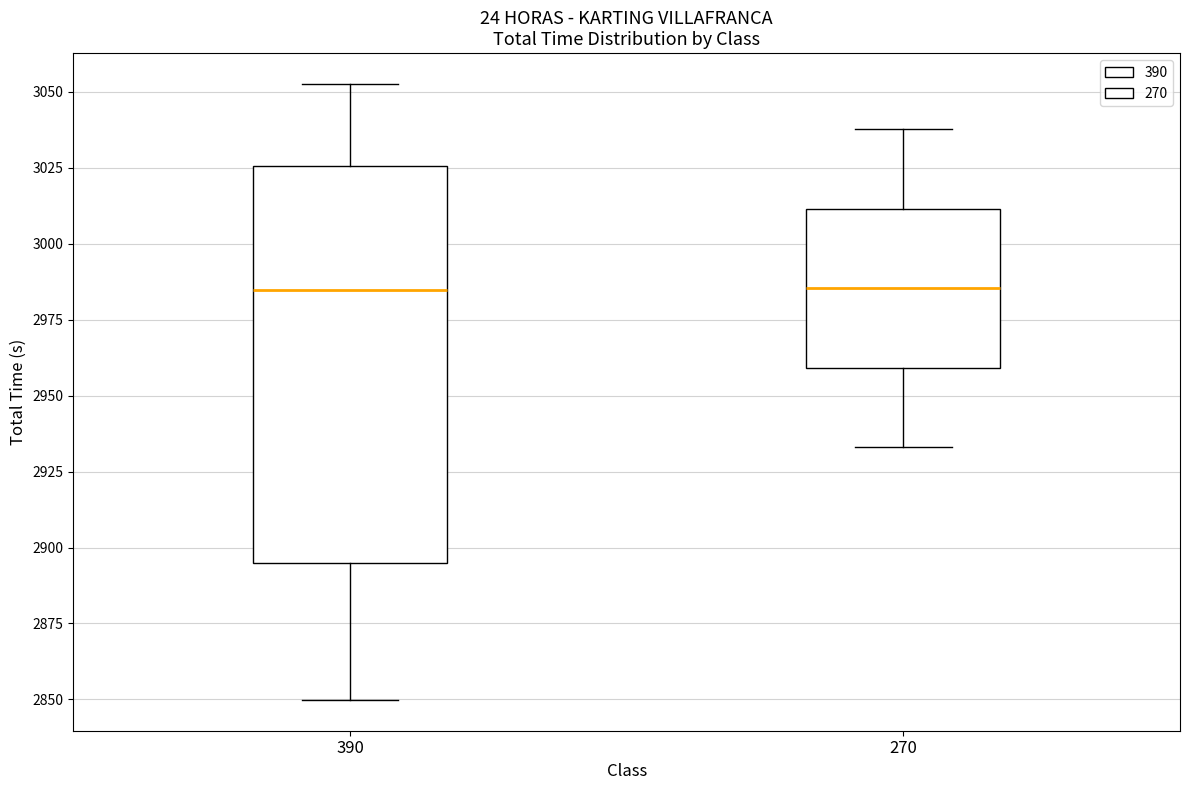

Reading left to right, read every box against the y-axis: the position of its median line, the range the box covers, and the ends of its whiskers. The values are not printed on the chart, so give them approximately, as read against the axis.

390: median 2985, box 2895 to 3025, whiskers 2850 to 3055
270: median 2985, box 2960 to 3010, whiskers 2935 to 3040